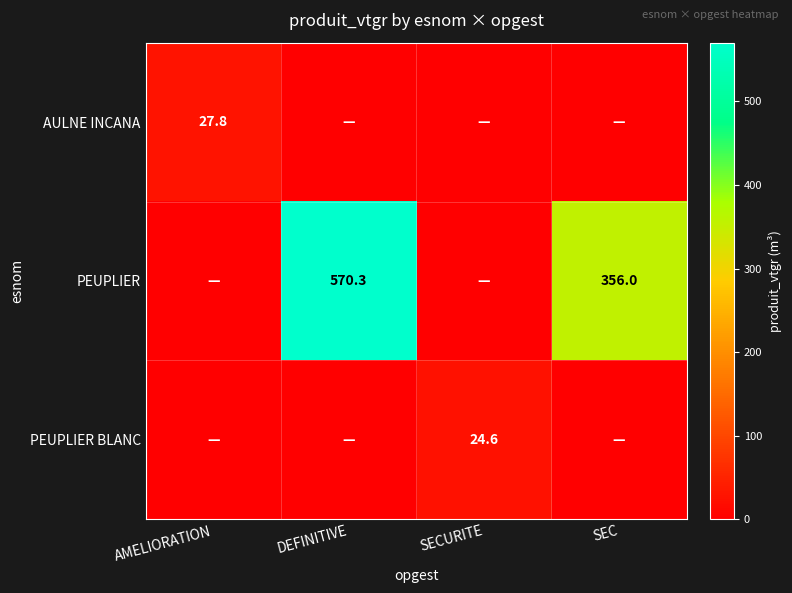

The value of PEUPLIER at DEFINITIVE is 1006.8. True or false?

False